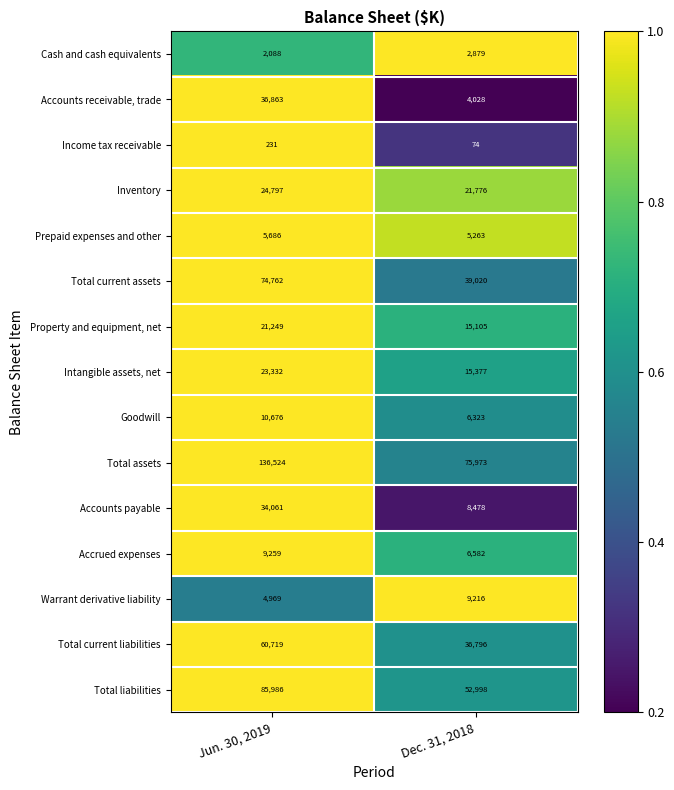

Count the number of categories in the chart.

2